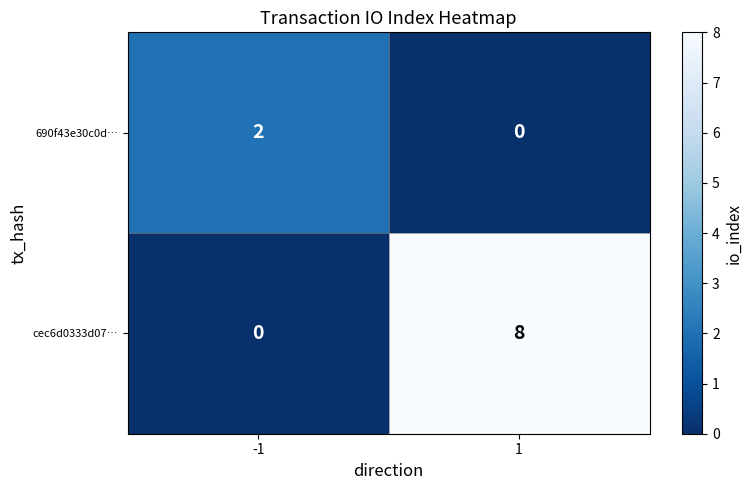

What is the sum of the cec6d0333d07… values at -1 and 1?

8